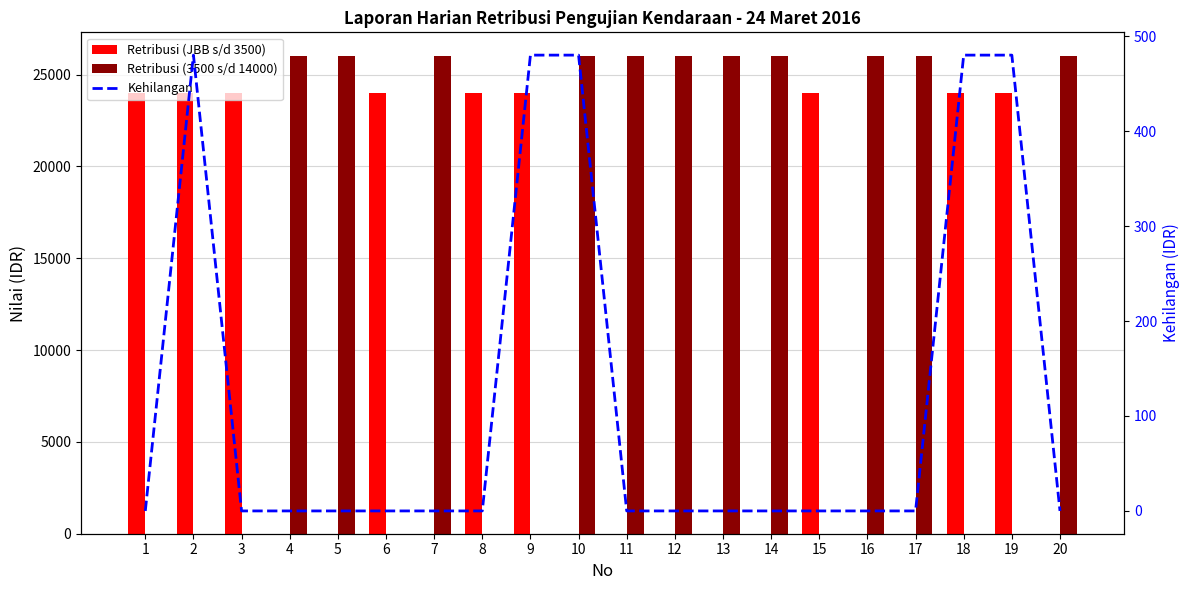

What is the approximate value of Retribusi (JBB s/d 3500) at 3?

24000